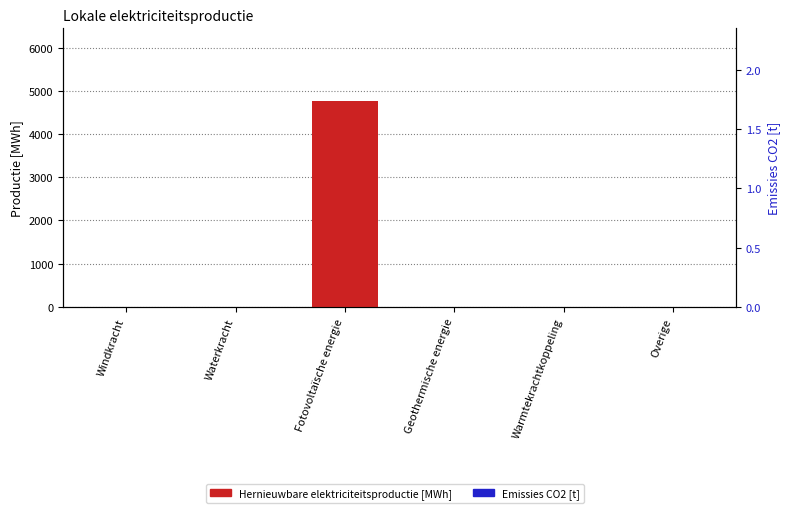

The Fossiele elektriciteitsproductie series shows 0.0 at Fotovoltaïsche energie. True or false?

True